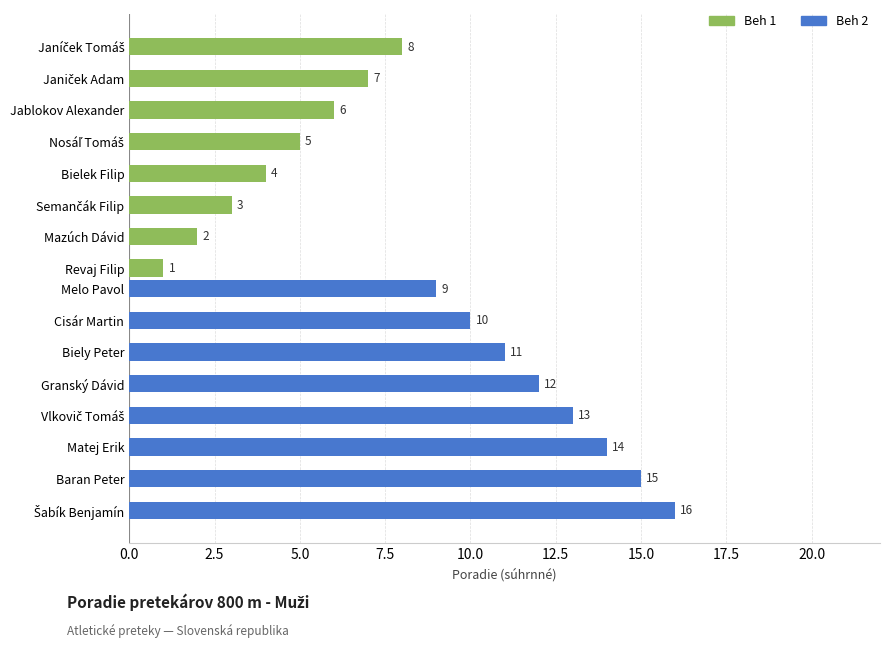

The Beh 1 series shows 3 at Semančák Filip. True or false?

True